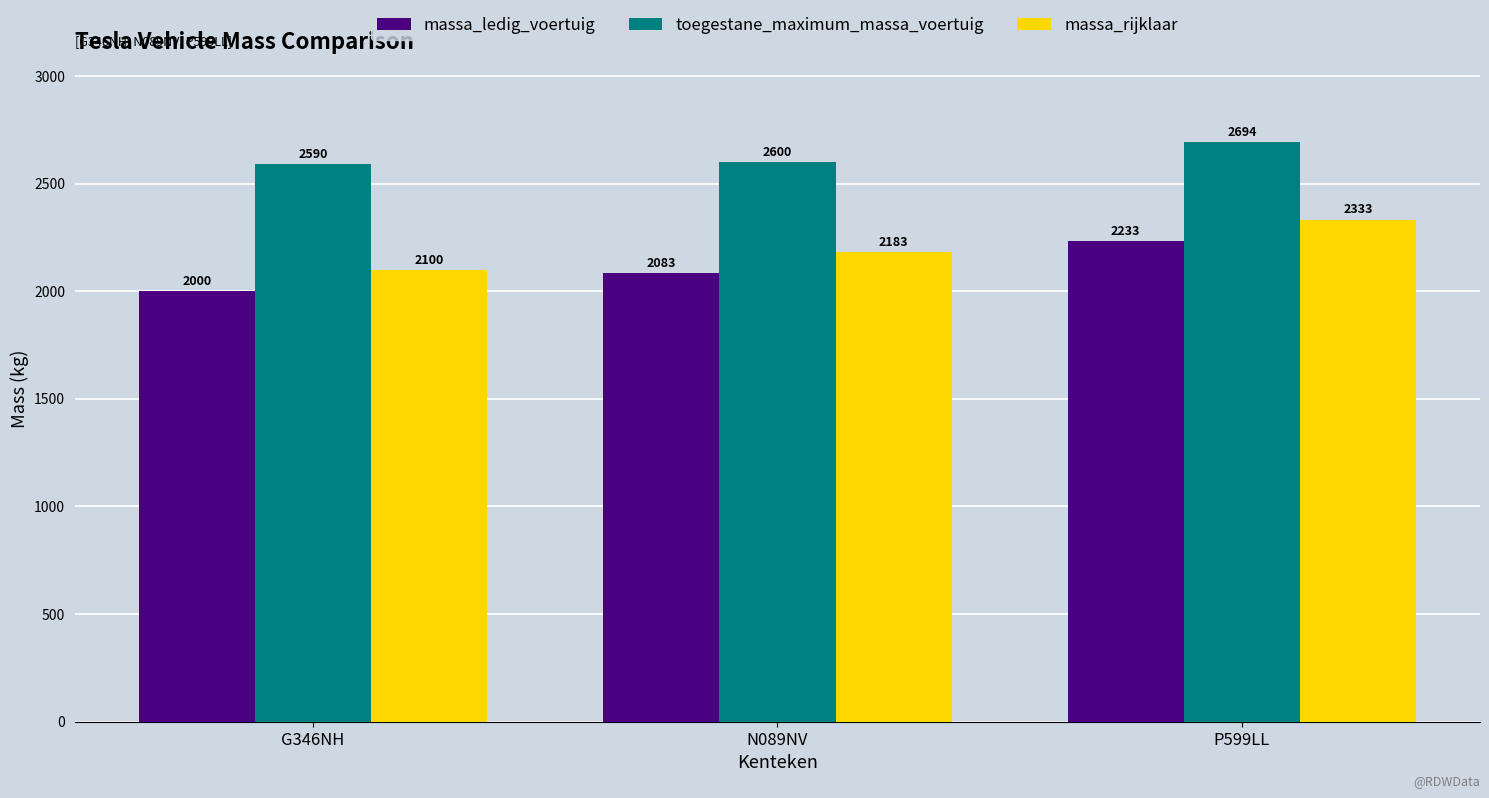

What position from the left is G346NH?

1